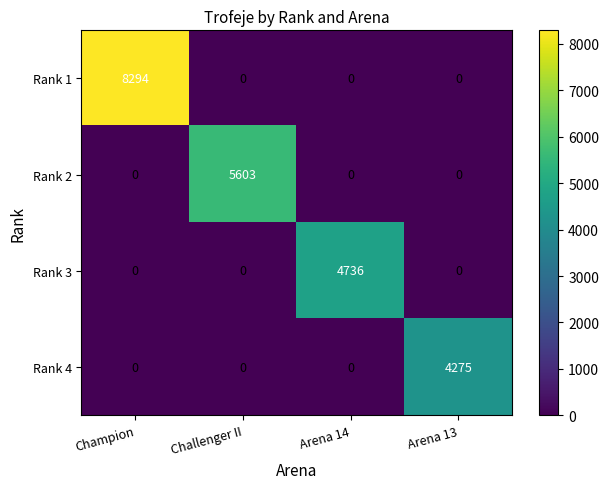

Count the Rank 1 values in the range 0 to 8294.

4